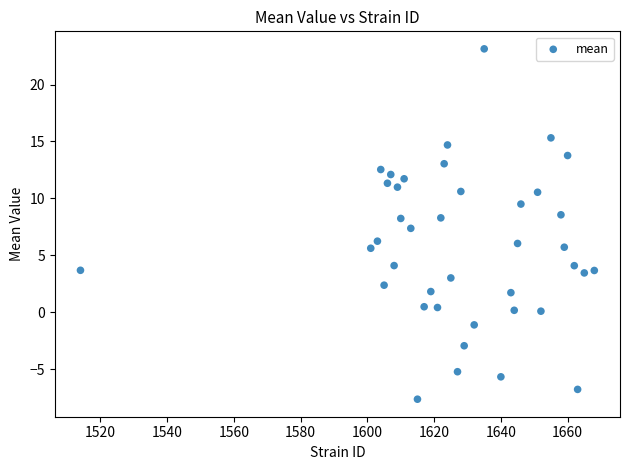

What Y value in the scatter plot is closest to 7?

7.4